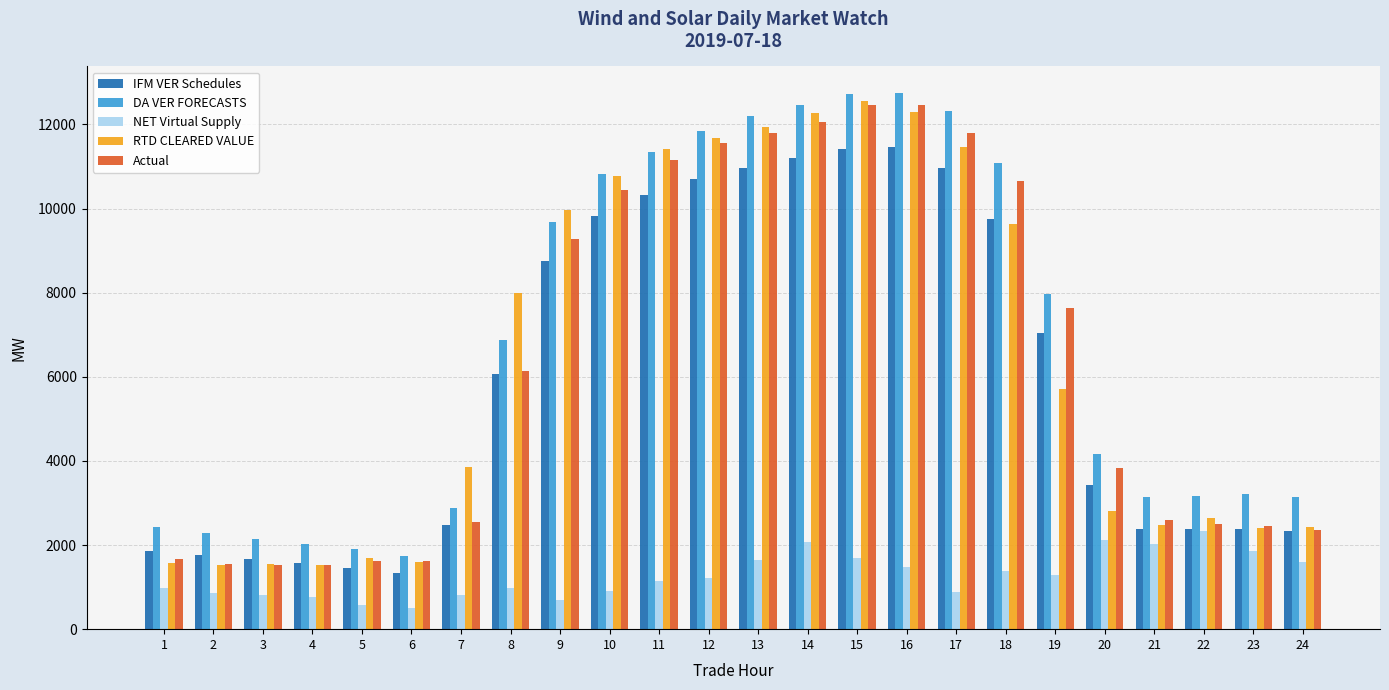

Is the value of DA VER FORECASTS at 22 greater than the value of IFM VER Schedules at 19?

No